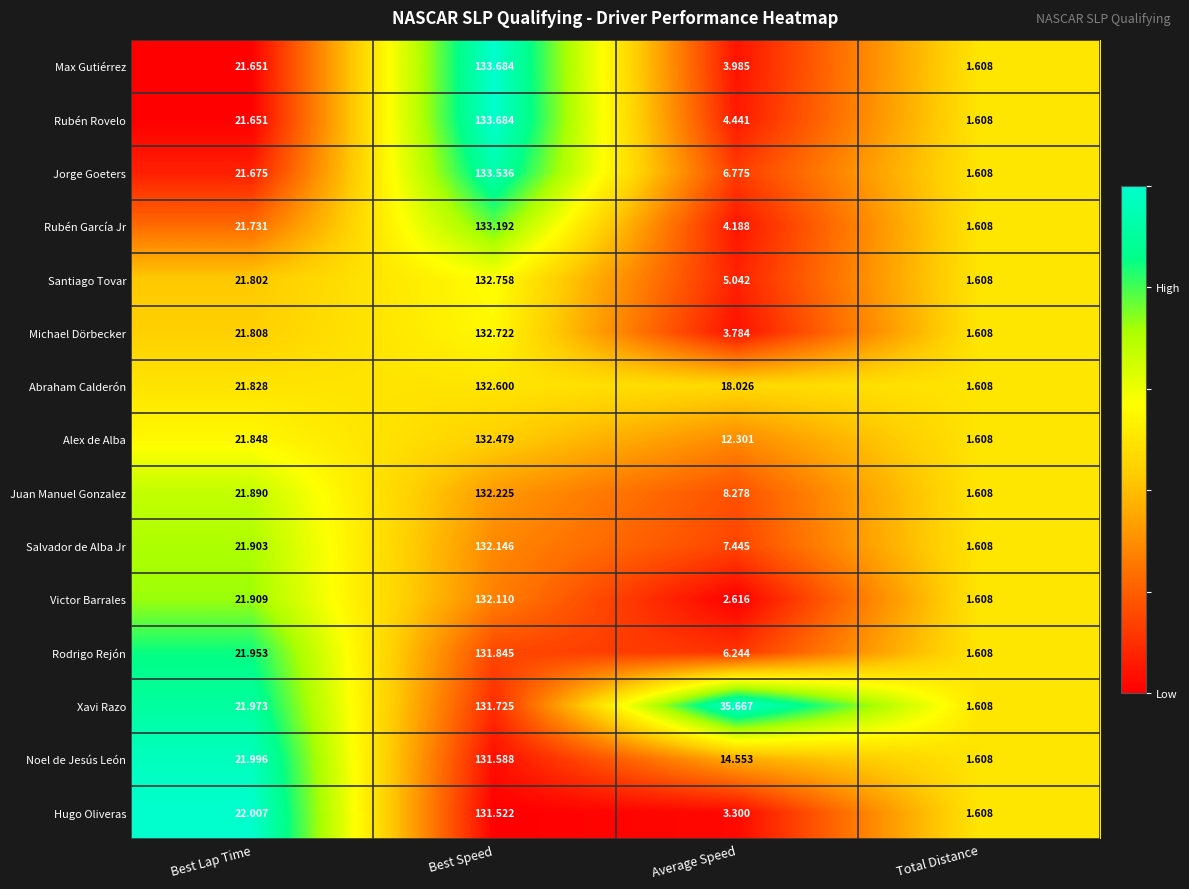

Which series has the largest total across all categories?

Xavi Razo